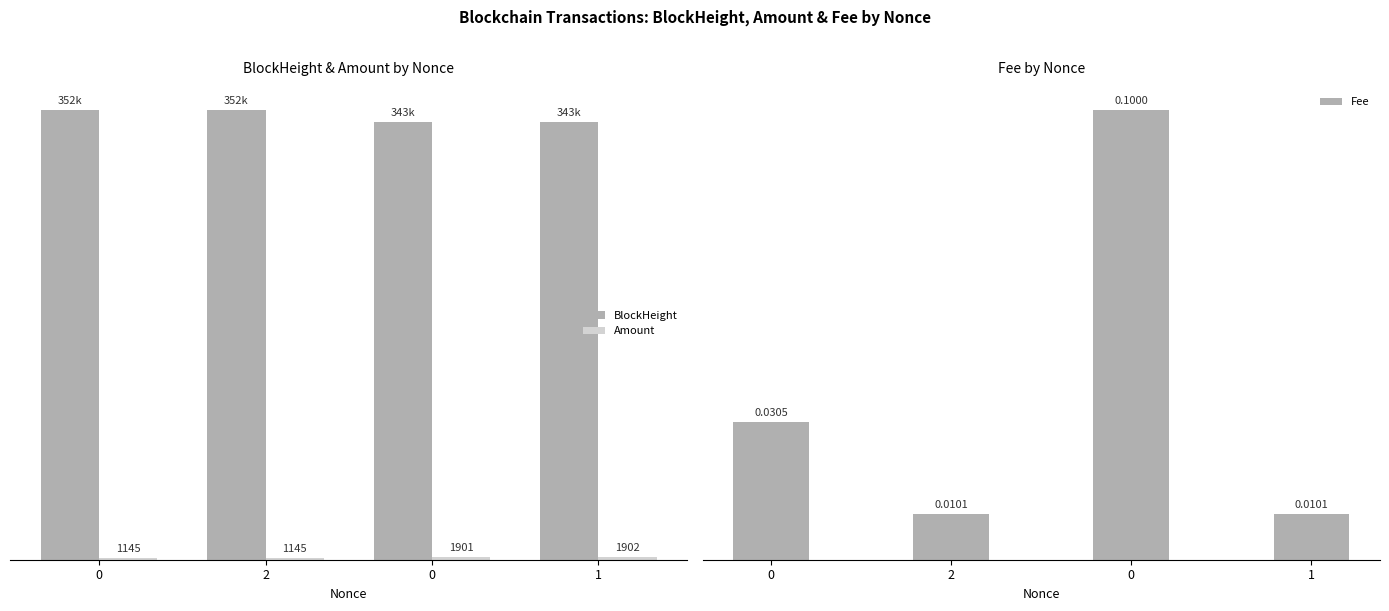

Count the number of categories in the chart.

4